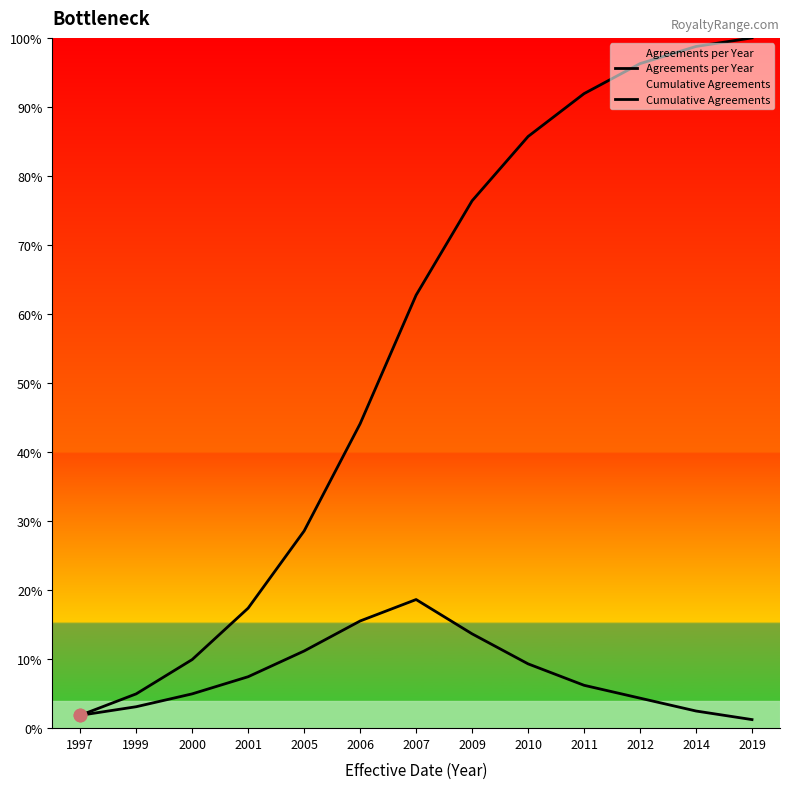

At which category is the sum across all series the highest?

2014